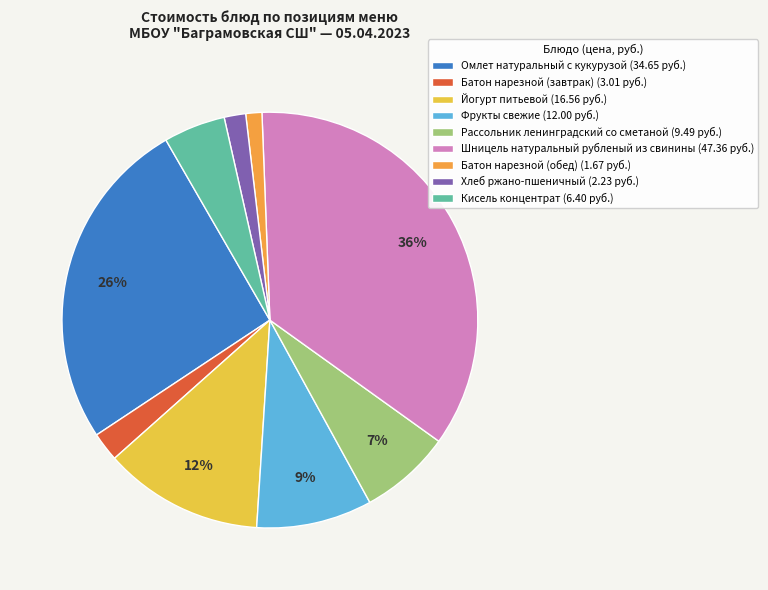

Which category has the biggest portion of the pie?

Шницель натуральный рубленый из свинины